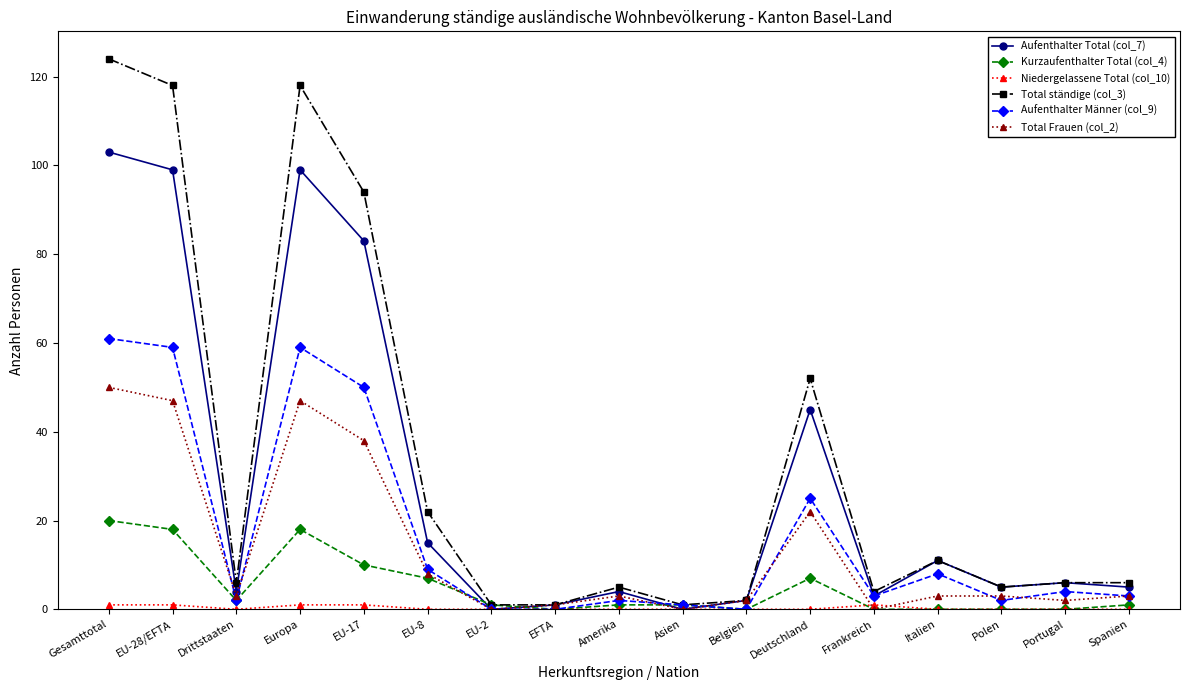

What is the label of the 1st point from the right?

Spanien